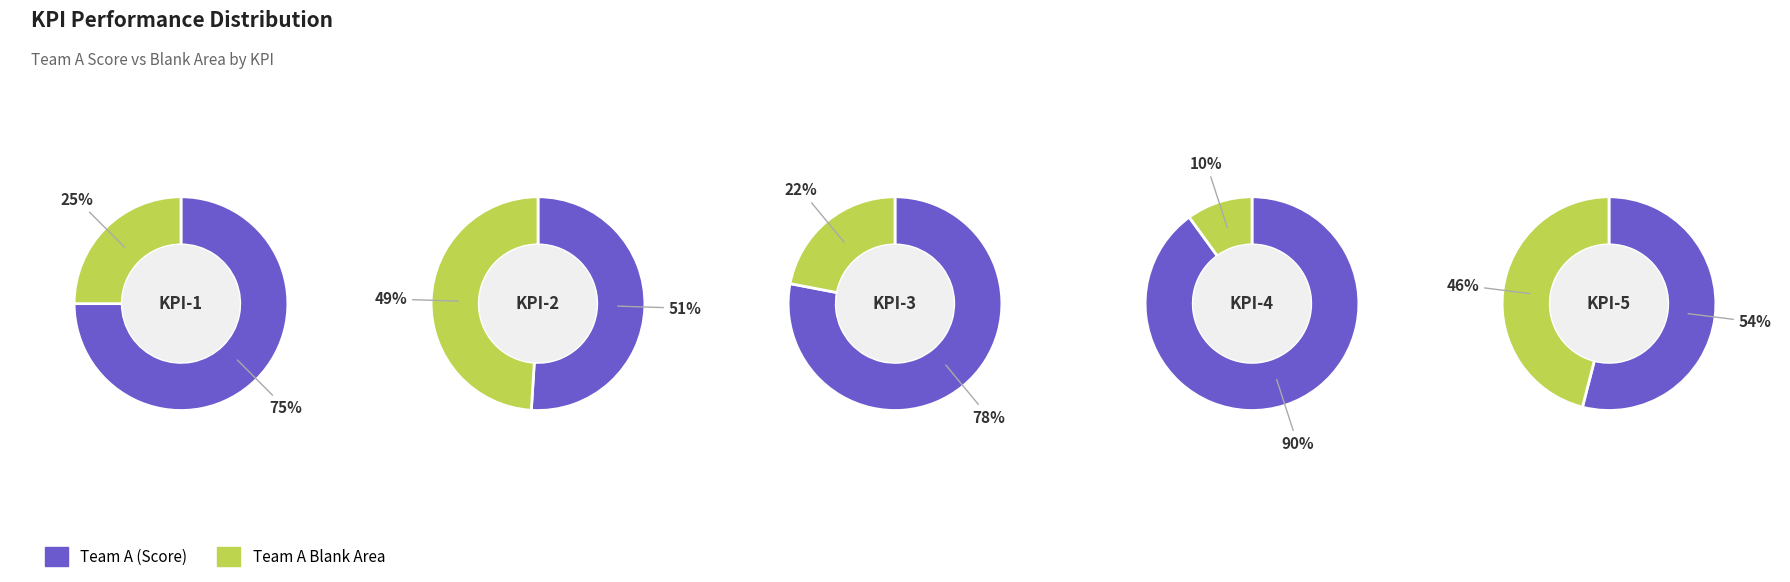

To the nearest percent, what percentage of the pie is KPI-2?

15%